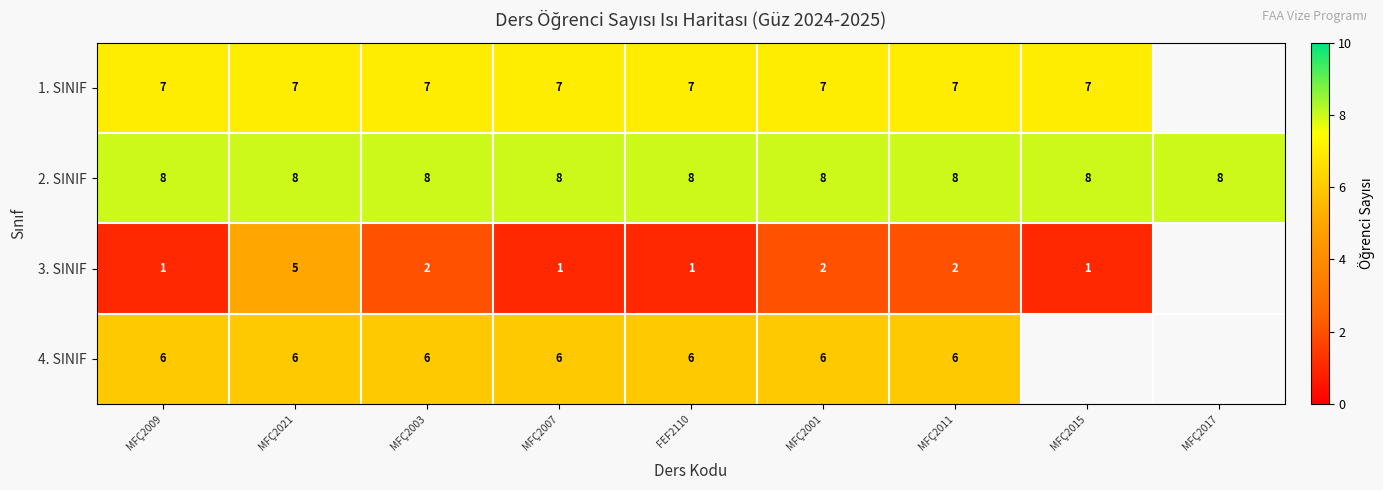

What is the difference between the highest and lowest values at MFÇ2009?

7